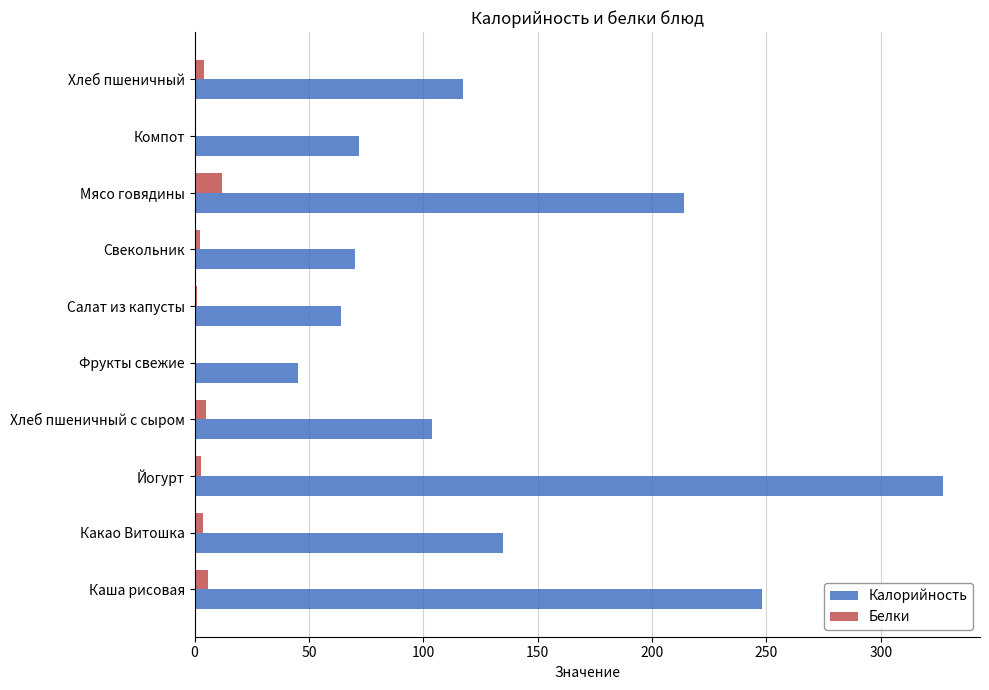

What is the sum of all Белки values?

37.9